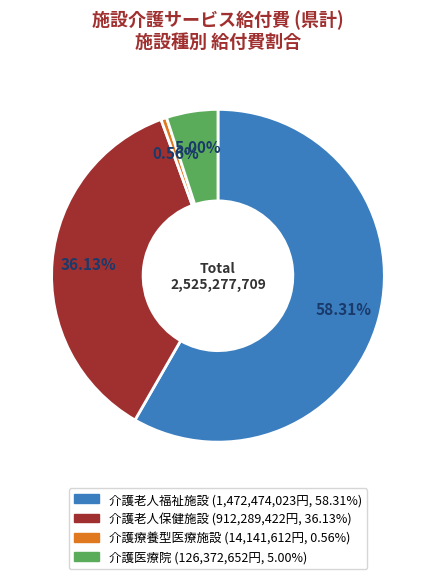

Does 介護老人福祉施設 represent more than half of the total?

Yes